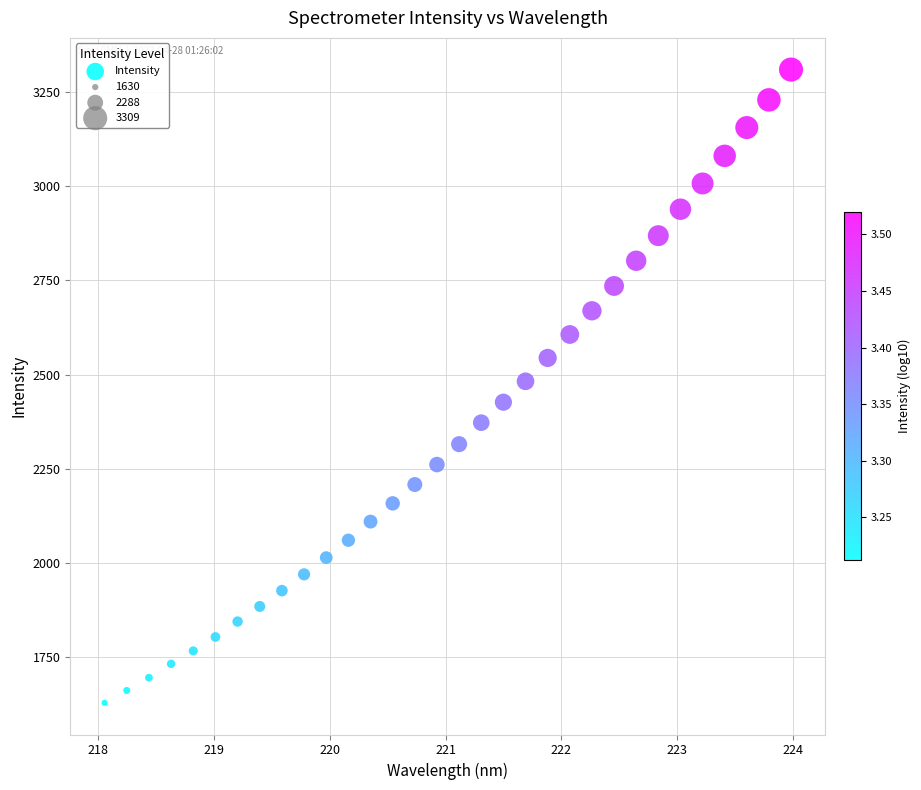

What is the range of Y values (max minus min)?

1679.4